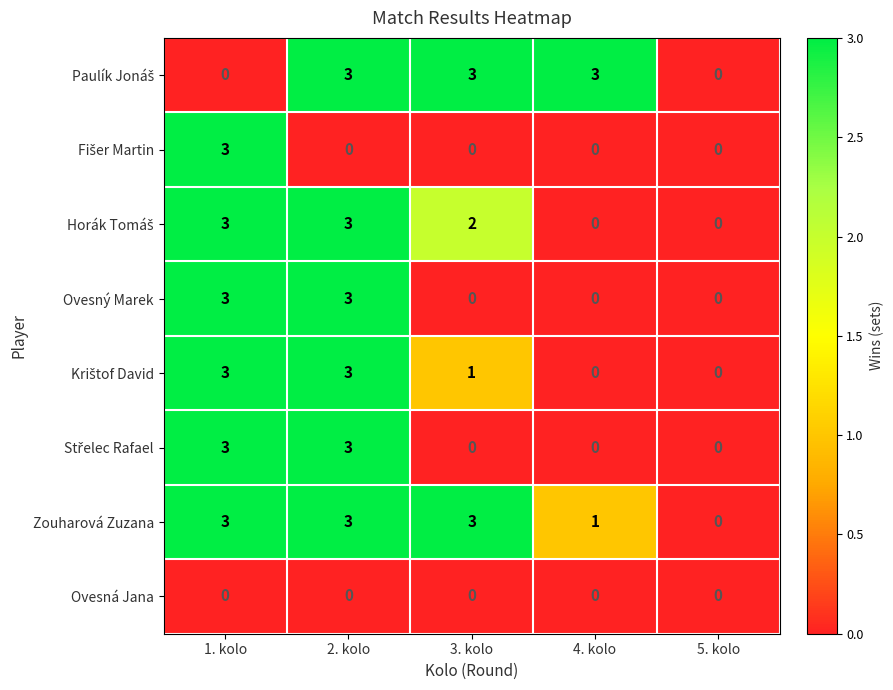

How many categories are shown in the chart?

5